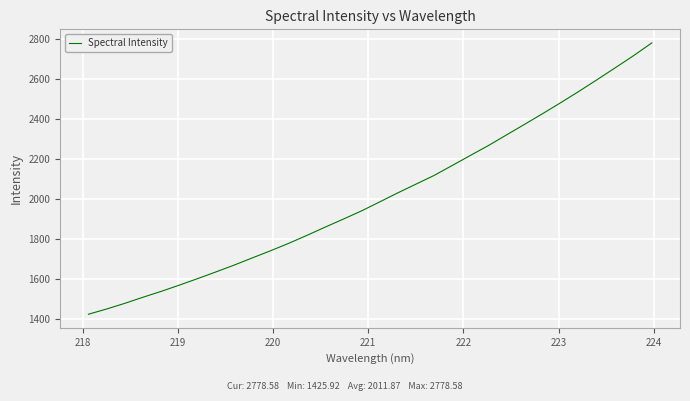

What is the difference between the maximum and minimum values?

1352.7